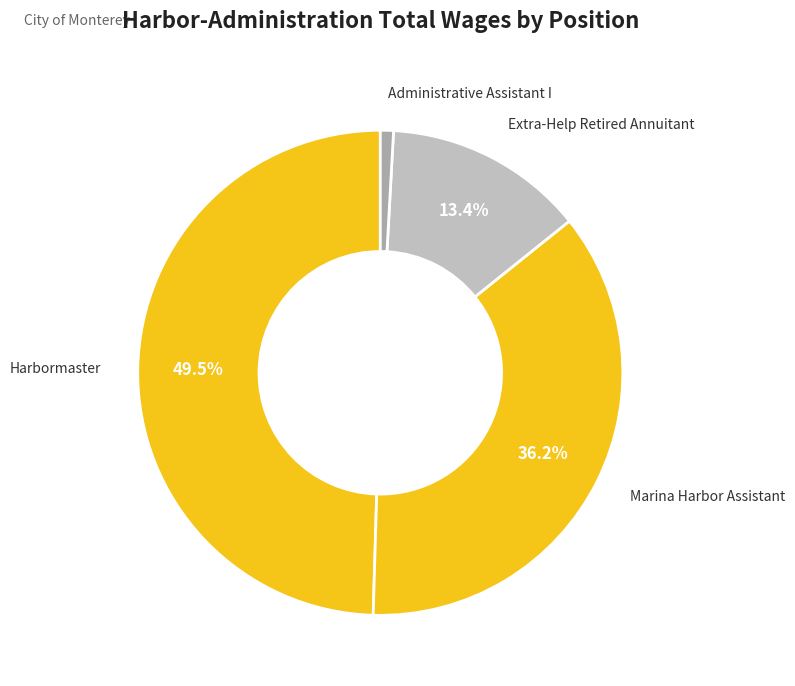

To the nearest percent, what is the difference between the largest and smallest slice percentages?

49%